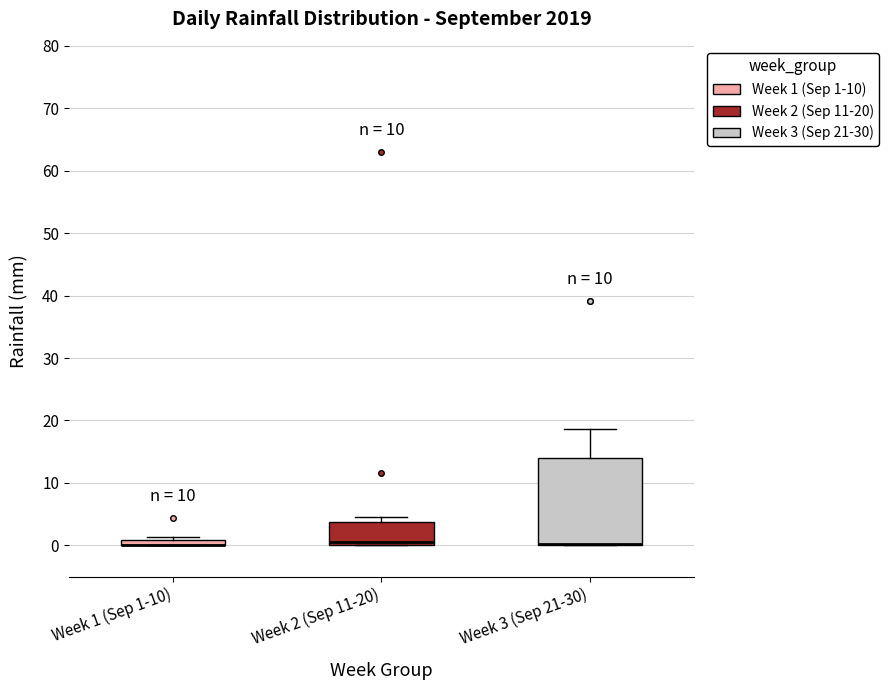

Which box is the tallest, from its lower edge to its upper edge?

Week 3 (Sep 21-30)